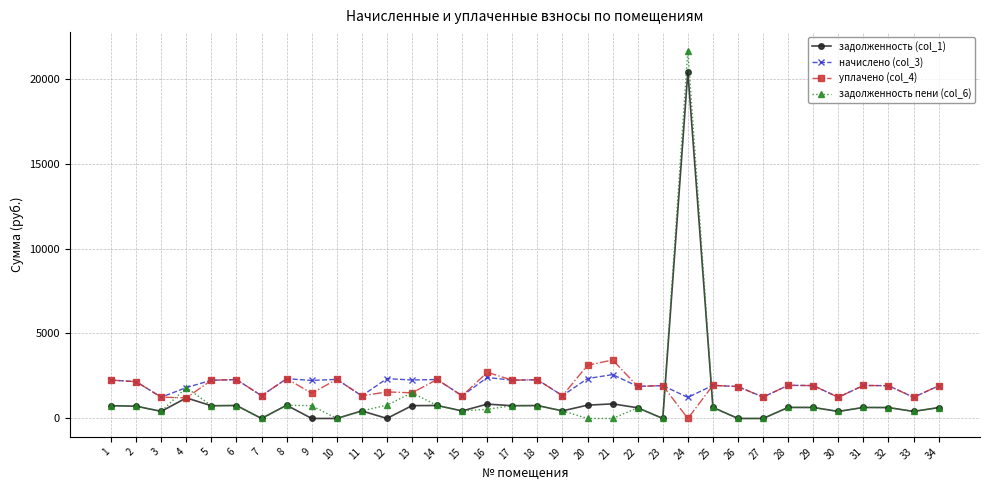

What is the value of the задолженность (col_1) point at the 18th from the left?

759.5